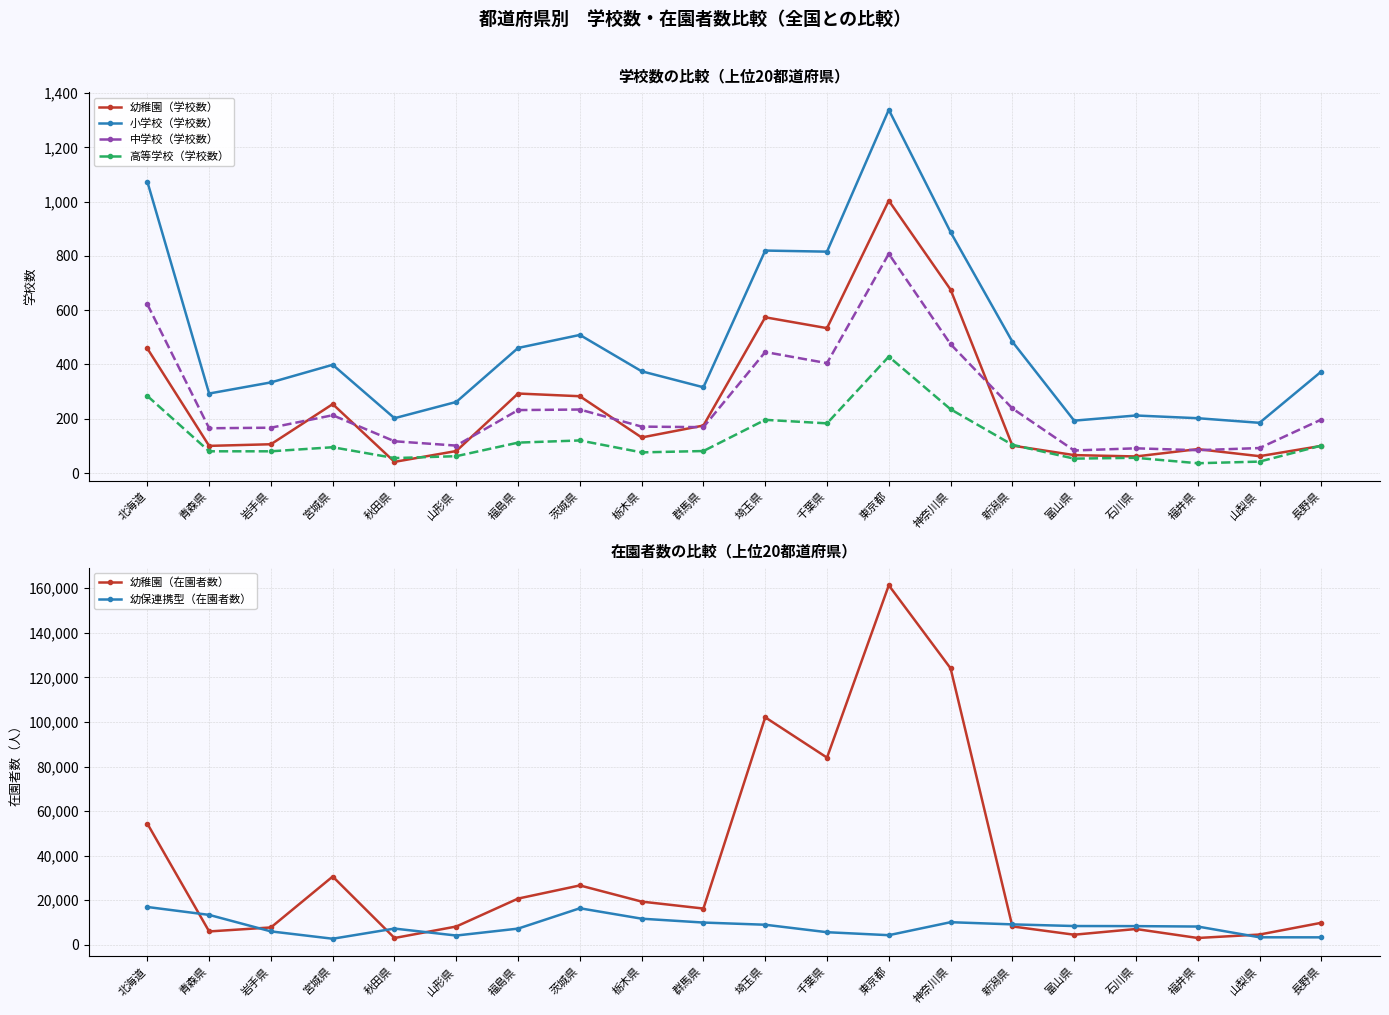

Reading left to right, transcribe all the data shown in this chart.

幼稚園（学校数）: 459	100	106	254	41	81	293	283	131	175	574	534	1004	676	101	66	61	88	62	100
小学校（学校数）: 1074	293	334	399	202	262	461	509	375	316	820	816	1339	888	484	193	212	202	185	374
中学校（学校数）: 622	165	167	213	117	101	232	234	171	169	446	405	808	475	238	83	91	84	92	197
高等学校（学校数）: 284	80	80	95	55	62	112	120	76	81	196	183	429	235	104	53	56	36	42	101
幼稚園（在園者数）: 54364	6013	7810	30646	3065	8229	20755	26657	19398	16282	102070	83986	161290	124045	8263	4547	7105	3078	4622	9895
幼保連携型（在園者数）: 16985	13438	6035	2742	7300	4176	7285	16411	11734	10001	9021	5671	4333	10160	9181	8443	8401	8214	3392	3365